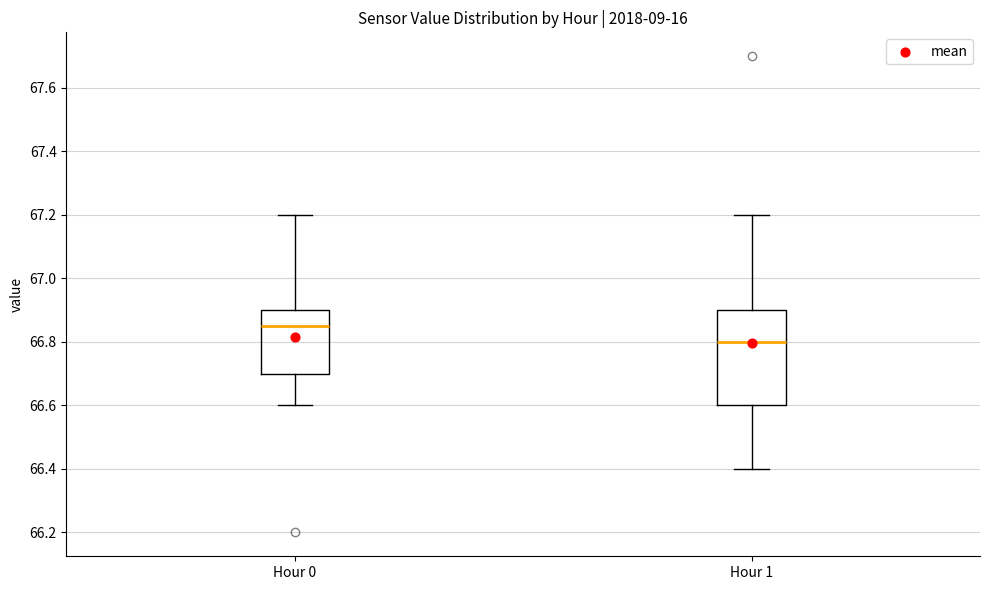

Reading left to right, read every box against the y-axis: the position of its median line, the range the box covers, and the ends of its whiskers. The values are not printed on the chart, so give them approximately, as read against the axis.

Hour 0: median 66.86, box 66.70 to 66.90, whiskers 66.60 to 67.20
Hour 1: median 66.80, box 66.60 to 66.90, whiskers 66.40 to 67.20